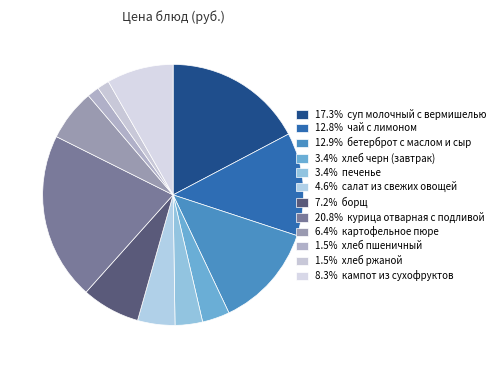

Count the number of slices in the pie.

12